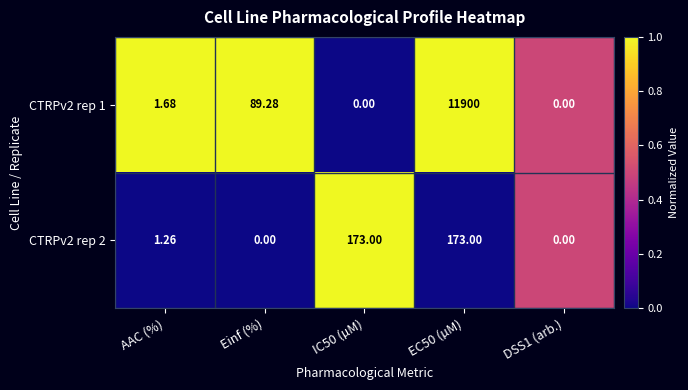

Is the value of CTRPv2 rep 2 at EC50 (µM) greater than the value of CTRPv2 rep 1 at IC50 (µM)?

Yes